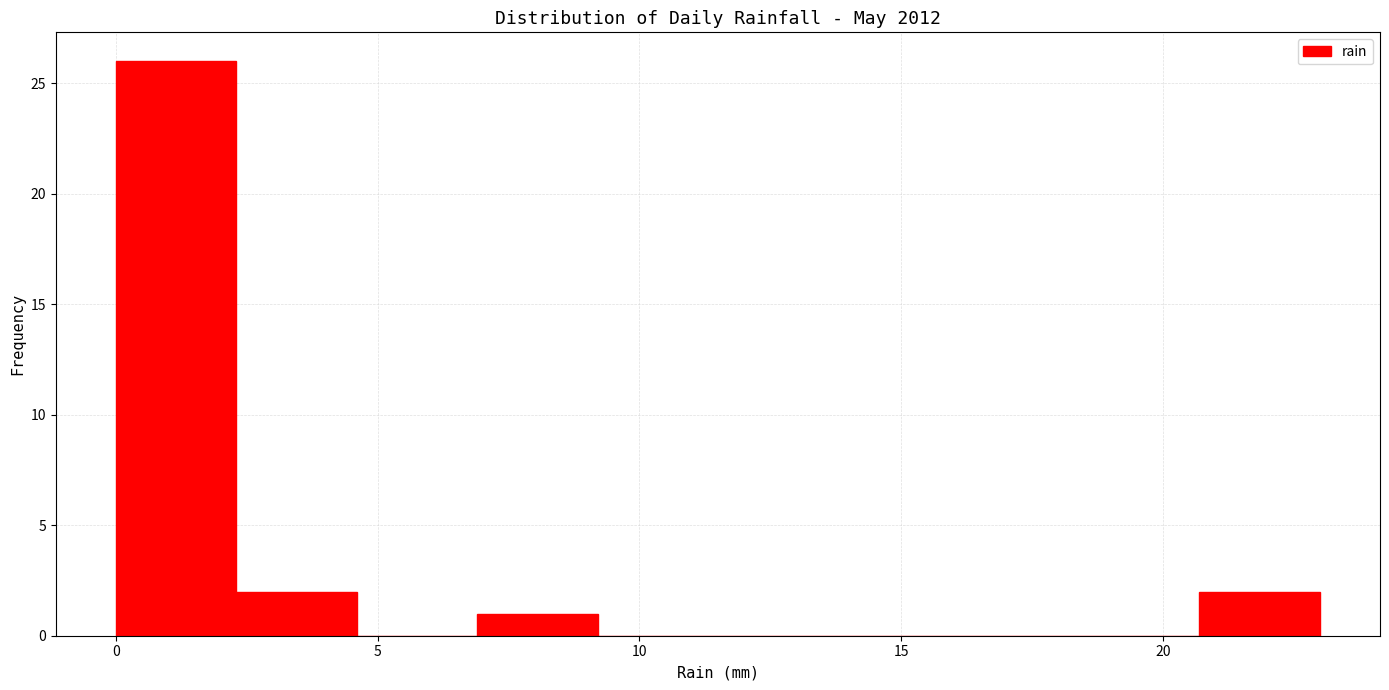

What is the height of the bar covering 20.7 to 23.0 on the x-axis? Neither the bar edges nor the heights are printed on the chart, so give them approximately, as read against the axes.

2